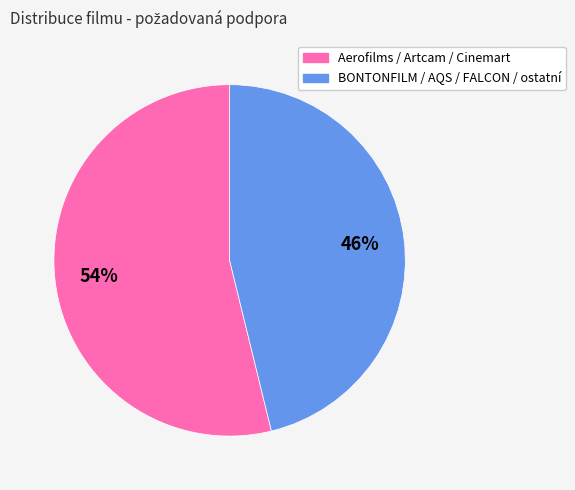

Is there any slice that represents more than half of the pie?

Yes